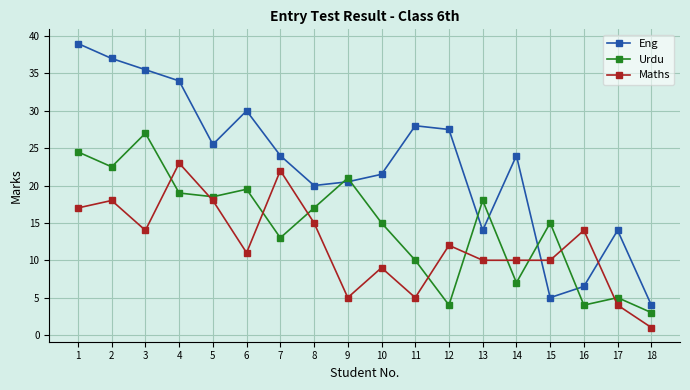

At which label does Urdu reach its peak?

3